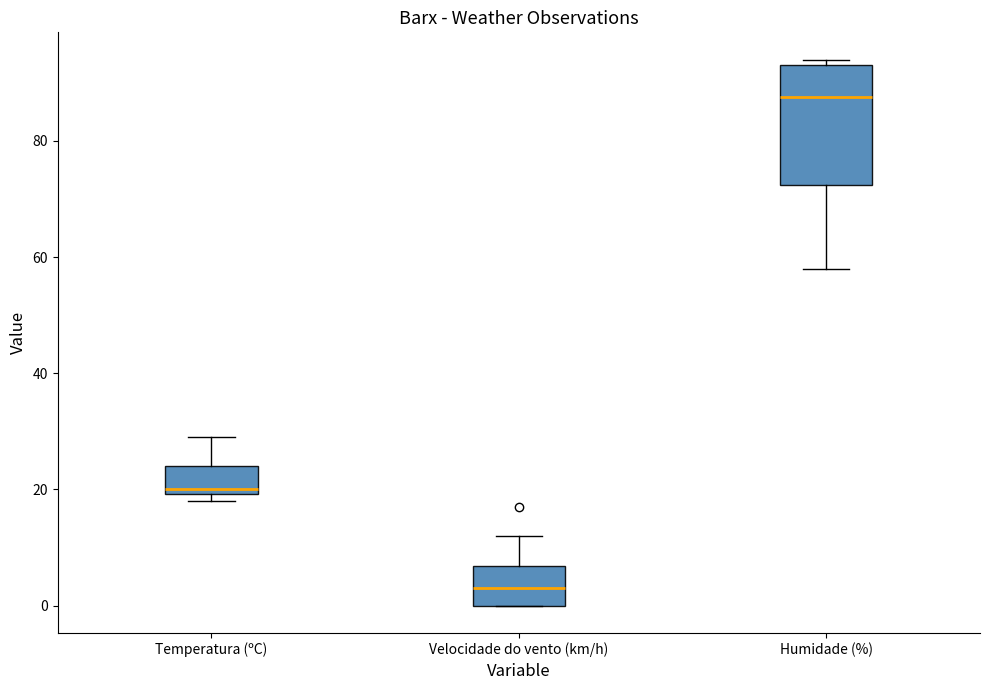

Which box has the lowest median line?

Velocidade do vento (km/h)